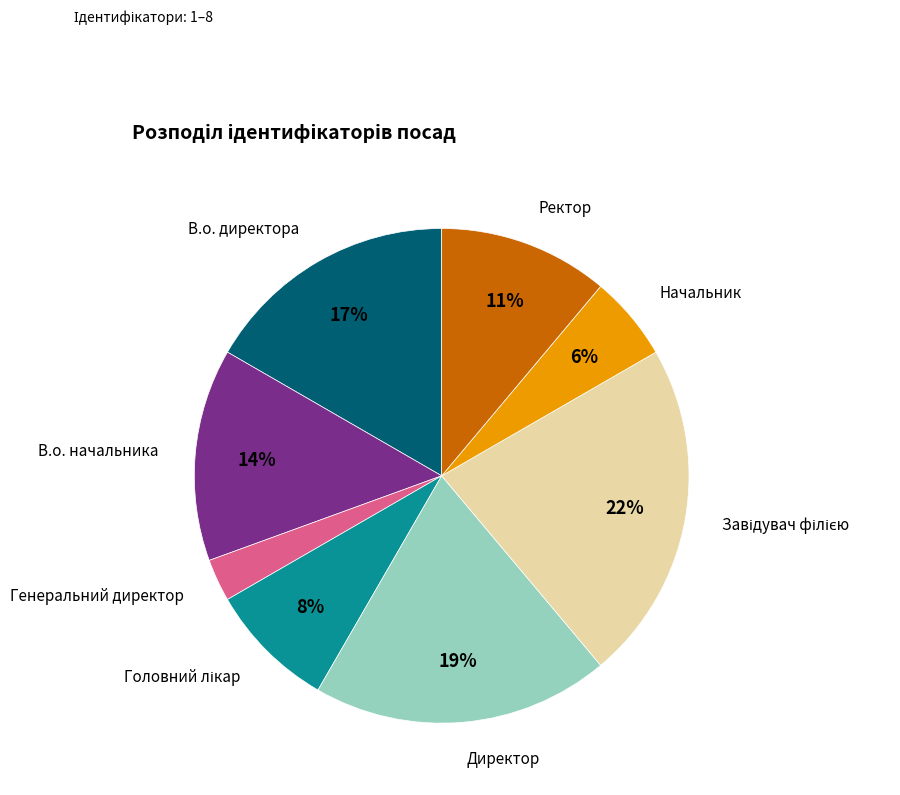

Count the number of slices in the pie.

8